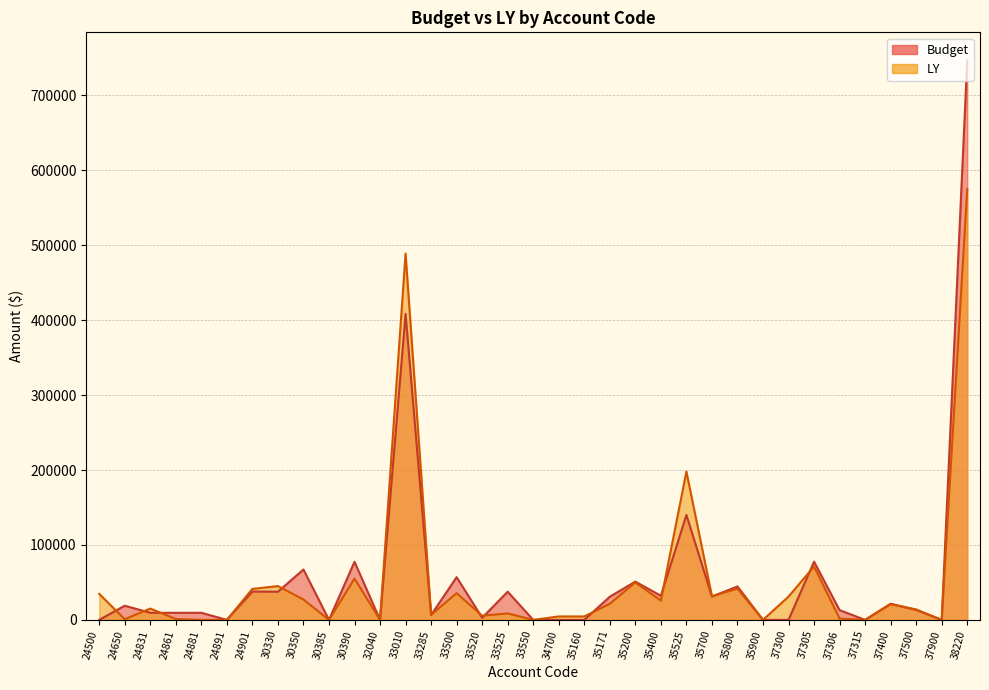

Reading left to right, extract all data points from this chart.

Budget: 24500=0.0	24650=18900.0	24831=9450.0	24861=9450.0	24881=9450.0	24891=0.0	24901=37800.0	30330=37550.0	30350=67230.0	30385=0.0	30390=77546.0	32040=0.0	33010=408330.0	33285=6518.0	33500=57000.0	33520=2800.0	33525=37600.0	33550=0.0	34700=0.0	35160=0.0	35171=30907.0	35200=51089.0	35400=32100.0	35525=140000.0	35700=31180.0	35800=44600.0	35900=0.0	37300=0.0	37305=77705.0	37306=13000.0	37315=0.0	37400=21572.0	37500=13283.0	37900=0.0	38220=746727.0
LY: 24500=34766.6	24650=879.9	24831=15101.8	24861=1155.3	24881=0.0	24891=0.0	24901=41333.9	30330=45090.8	30350=27163.4	30385=0.0	30390=55130.6	32040=0.0	33010=488856.5	33285=6823.9	33500=35656.8	33520=5600.0	33525=8623.5	33550=0.0	34700=4579.8	35160=4579.2	35171=21519.3	35200=49943.0	35400=25670.4	35525=197918.0	35700=31492.7	35800=41678.3	35900=0.0	37300=31058.9	37305=71216.5	37306=1754.9	37315=0.0	37400=20876.9	37500=13938.6	37900=0.0	38220=574857.7